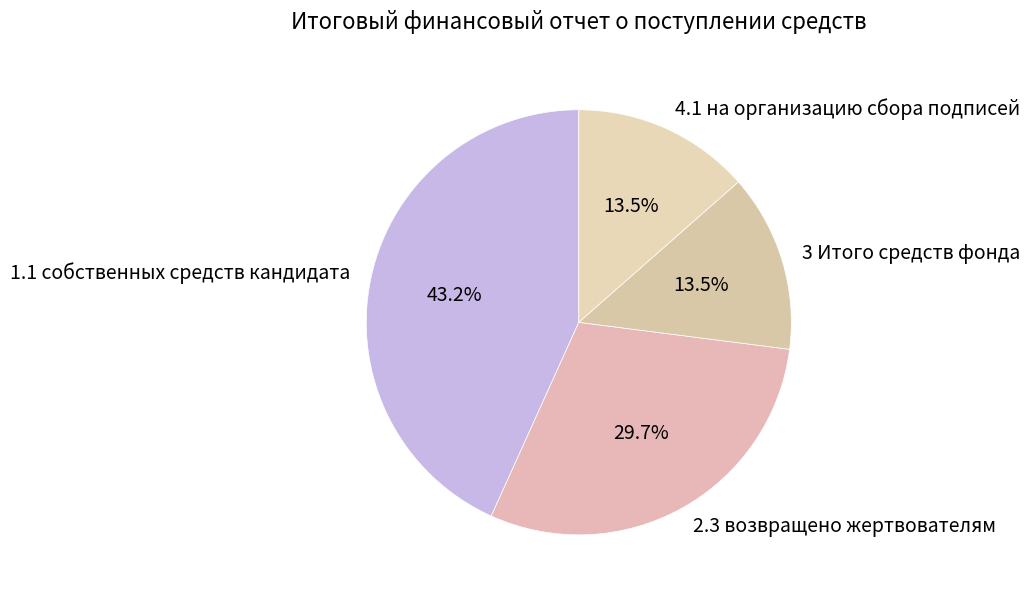

To the nearest percent, what is the average slice percentage?

25%